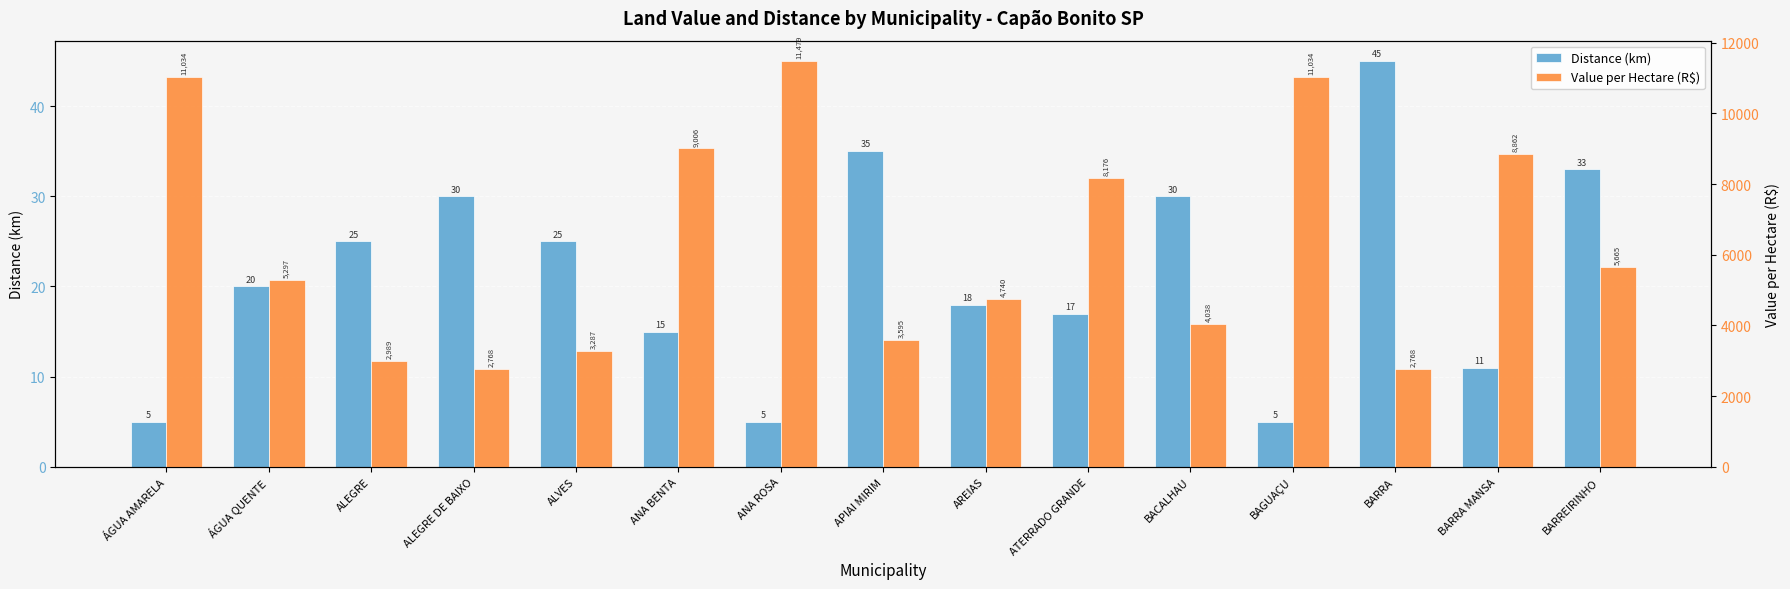

What is the spread (max minus min) of values at ALVES?

3261.9